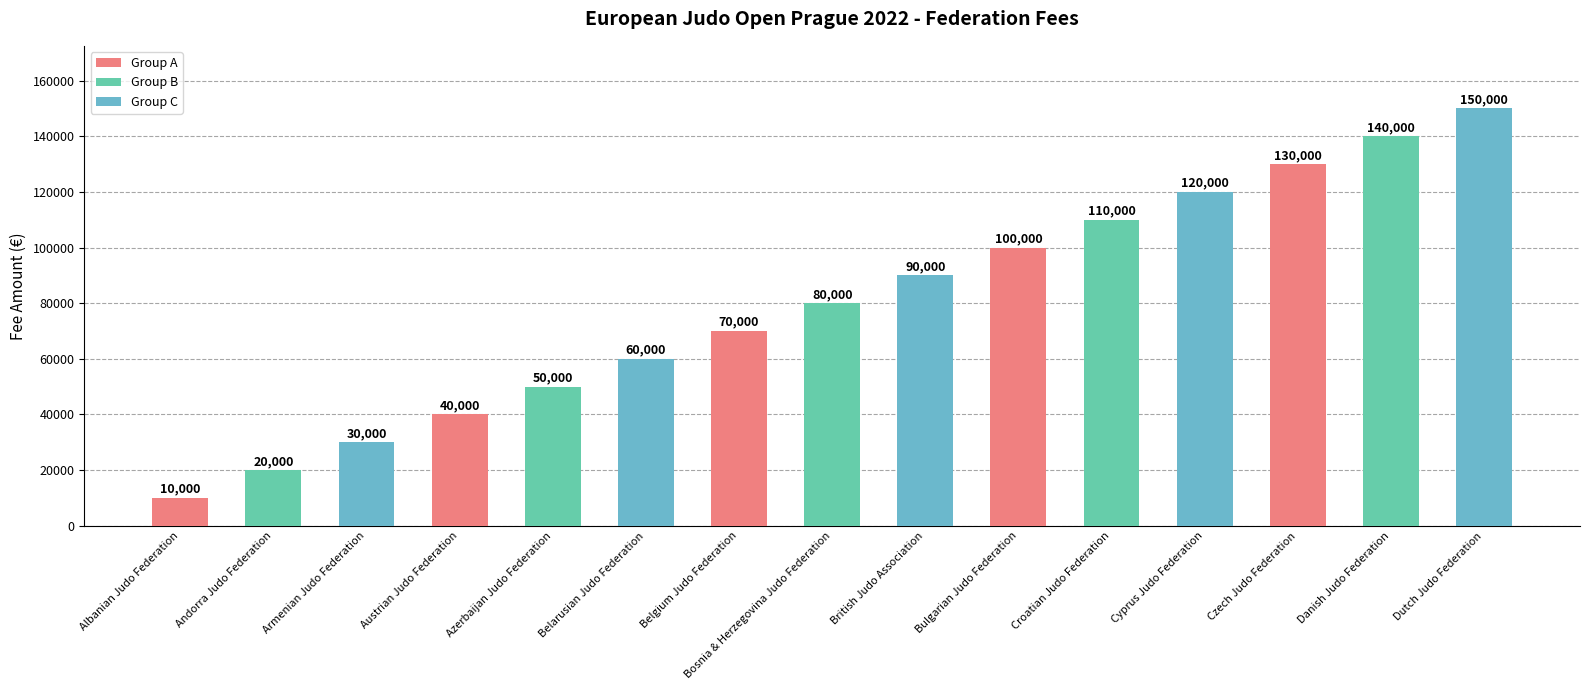

Rank the categories by value from highest to lowest.

Dutch Judo Federation, Danish Judo Federation, Czech Judo Federation, Cyprus Judo Federation, Croatian Judo Federation, Bulgarian Judo Federation, British Judo Association, Bosnia & Herzegovina Judo Federation, Belgium Judo Federation, Belarusian Judo Federation, Azerbaijan Judo Federation, Austrian Judo Federation, Armenian Judo Federation, Andorra Judo Federation, Albanian Judo Federation